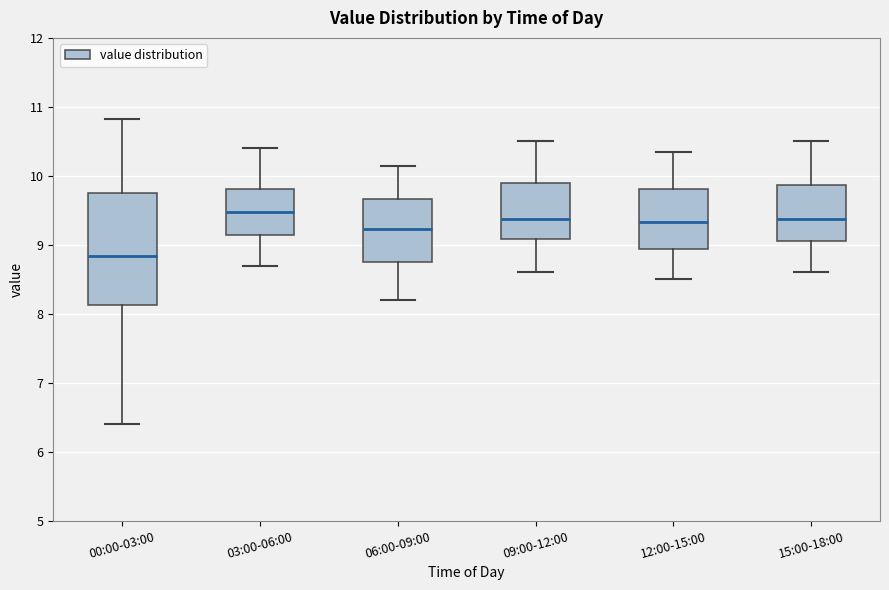

Reading left to right, transcribe this box plot: for each box, give where its median line is, the range the box spans, and where its two whiskers end, as read against the y-axis. The values are not printed on the chart, so give them approximately, as read against the axis.

00:00-03:00: median 8.8, box 8.1 to 9.8, whiskers 6.4 to 10.8
03:00-06:00: median 9.5, box 9.1 to 9.8, whiskers 8.7 to 10.4
06:00-09:00: median 9.2, box 8.8 to 9.7, whiskers 8.2 to 10.2
09:00-12:00: median 9.4, box 9.1 to 9.9, whiskers 8.6 to 10.5
12:00-15:00: median 9.3, box 8.9 to 9.8, whiskers 8.5 to 10.4
15:00-18:00: median 9.4, box 9.1 to 9.9, whiskers 8.6 to 10.5